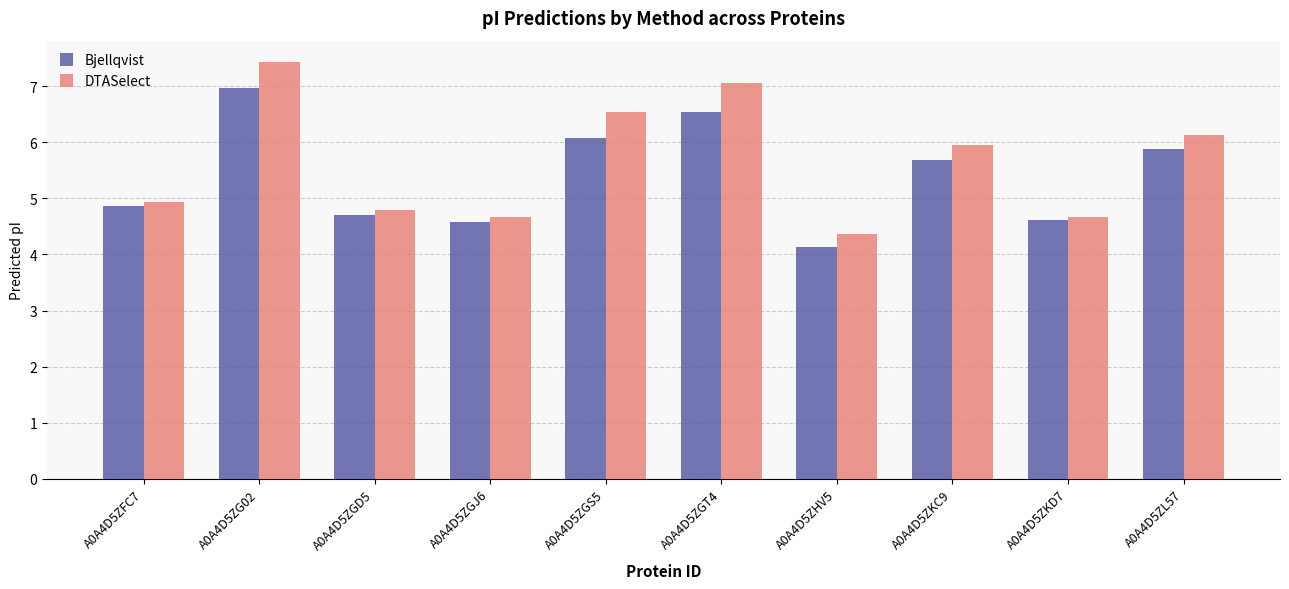

Reading left to right, transcribe all the data shown in this chart.

Bjellqvist: 4.9	7.0	4.7	4.6	6.1	6.5	4.1	5.7	4.6	5.9
DTASelect: 4.9	7.4	4.8	4.7	6.5	7.1	4.4	6.0	4.7	6.1